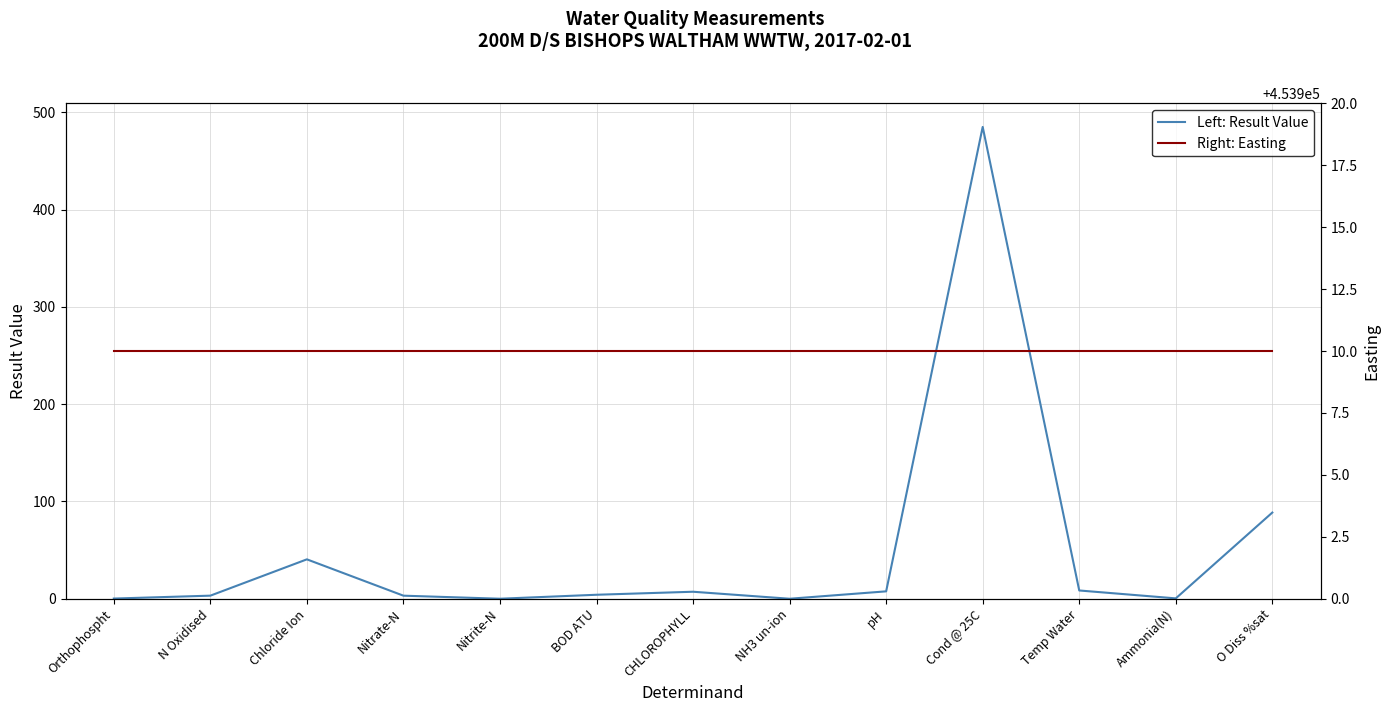

What is the lowest value of the Right: Easting series?

453910.0